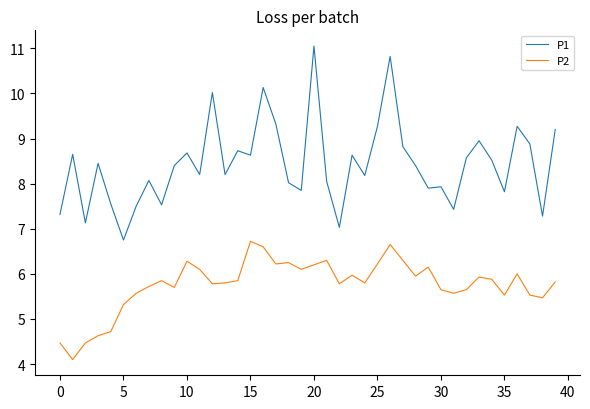

True or false: P2 and P1 cross at least once.

False